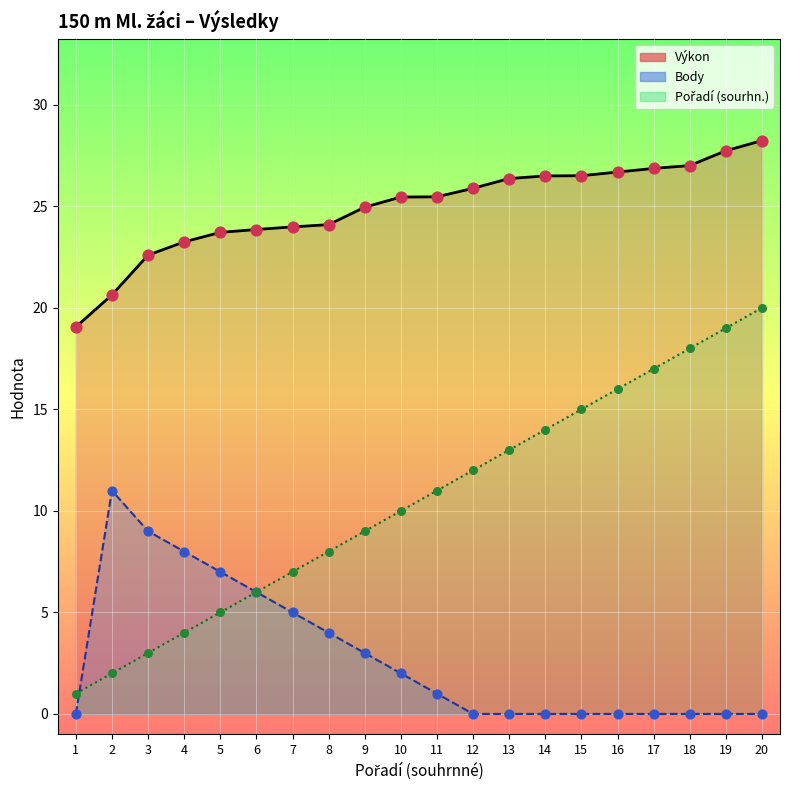

Which series reaches the minimum Y coordinate?

Body